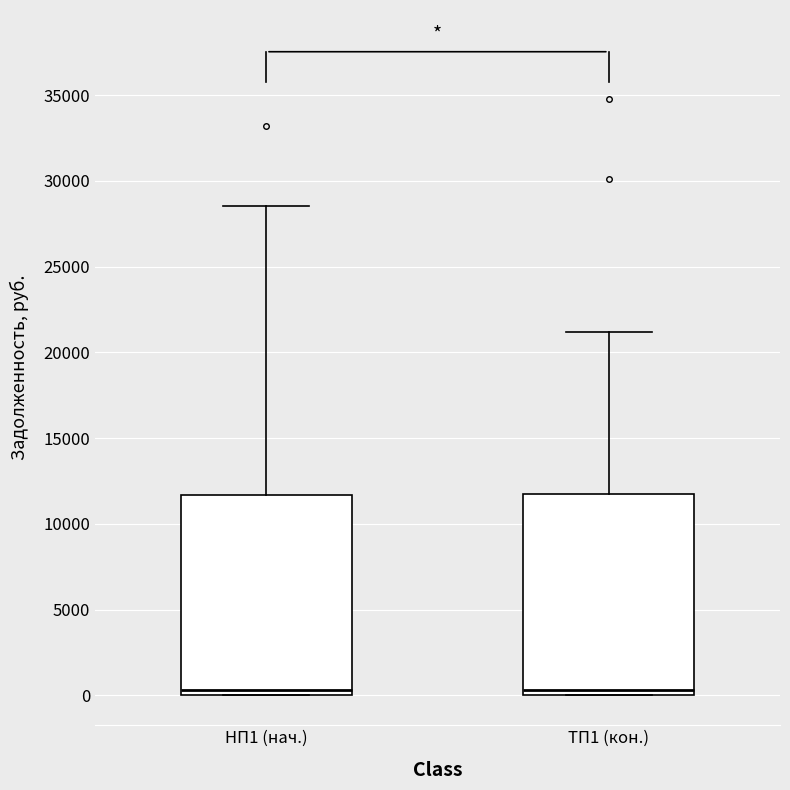

Reading left to right, transcribe this box plot: for each box, give where its median line is, the range the box spans, and where its two whiskers end, as read against the y-axis. The values are not printed on the chart, so give them approximately, as read against the axis.

НП1 (нач.): median 500, box 0 to 11500, whiskers 0 to 28500
ТП1 (кон.): median 500, box 0 to 11500, whiskers 0 to 21000